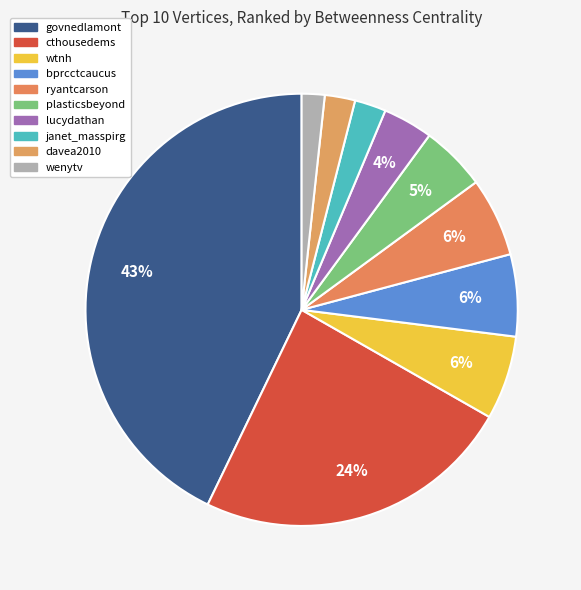

To the nearest percent, what percentage of the pie is davea2010?

2%